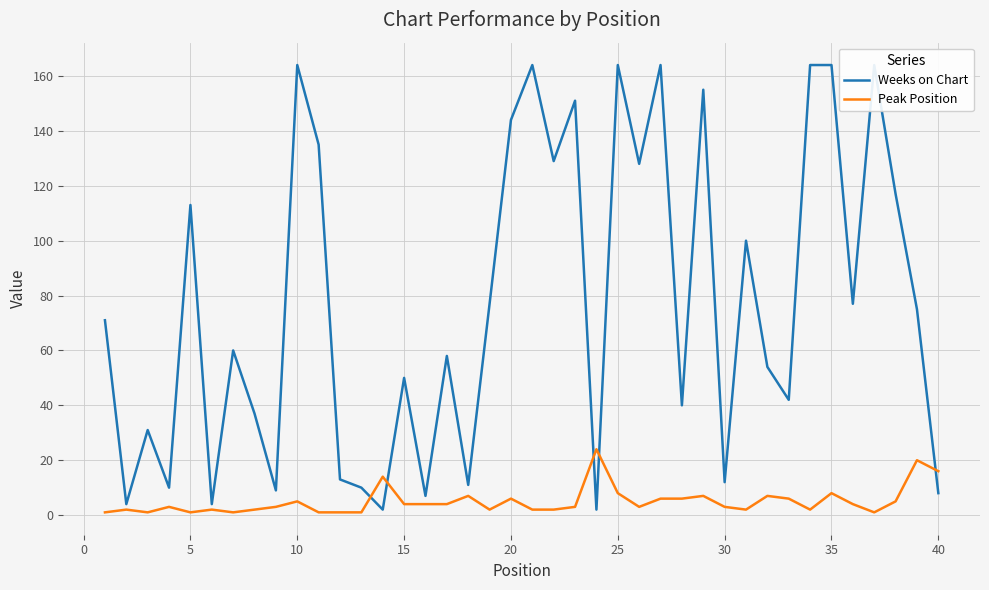

In Weeks on Chart, how many points are higher than both neighbors (excluding endpoints)?

13